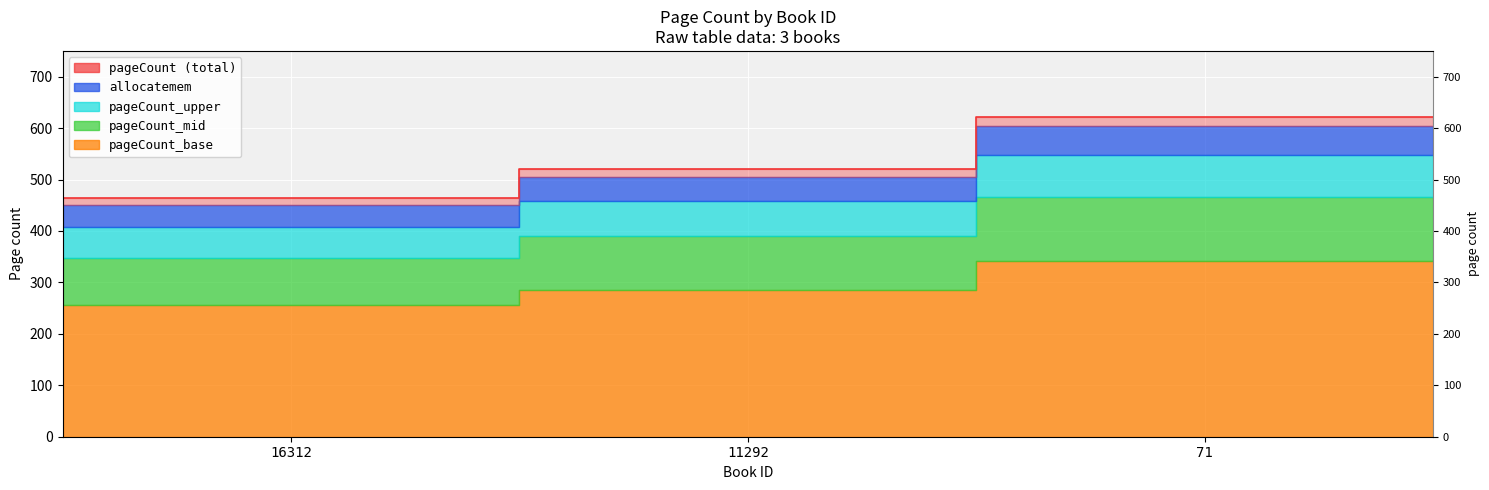

Where does the data first go above 520?

71